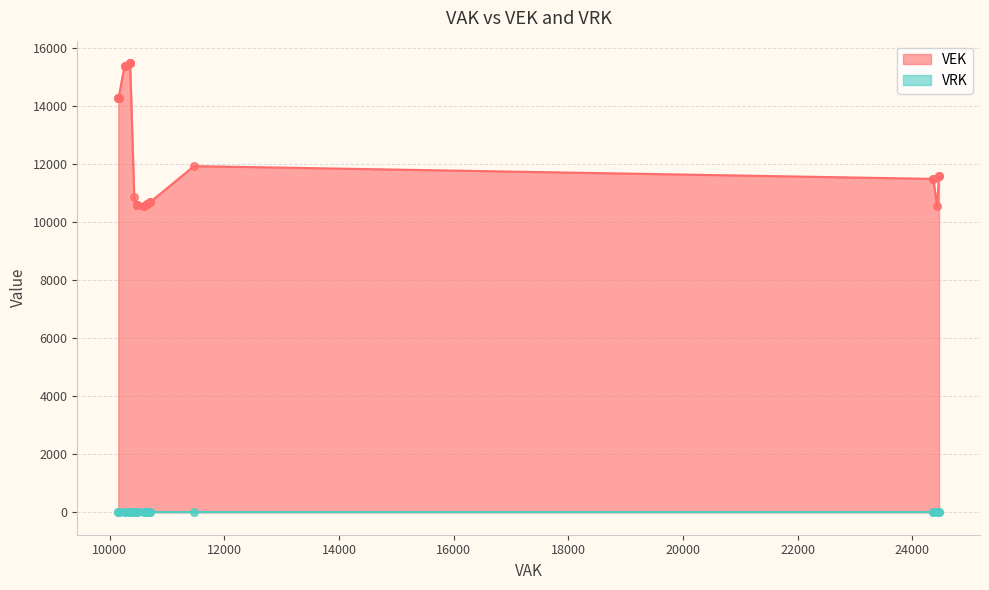

Which series reaches the minimum Y coordinate?

VRK